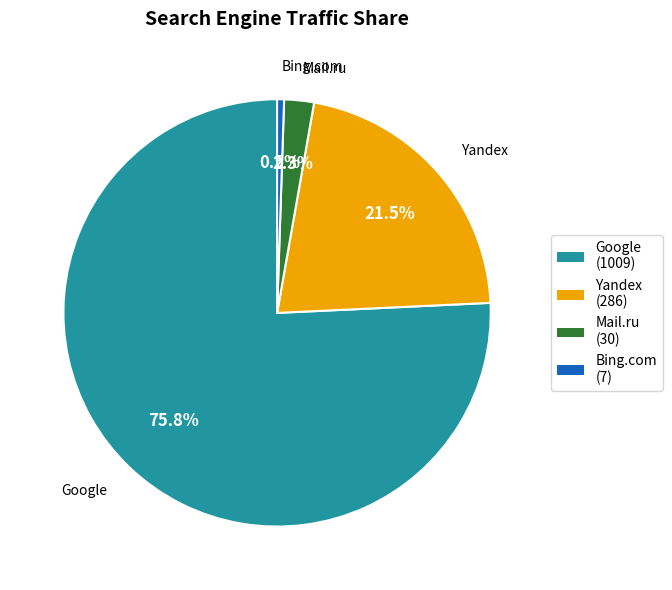

Between Bing.com (7) and Mail.ru (30), which is larger?

Mail.ru (30)